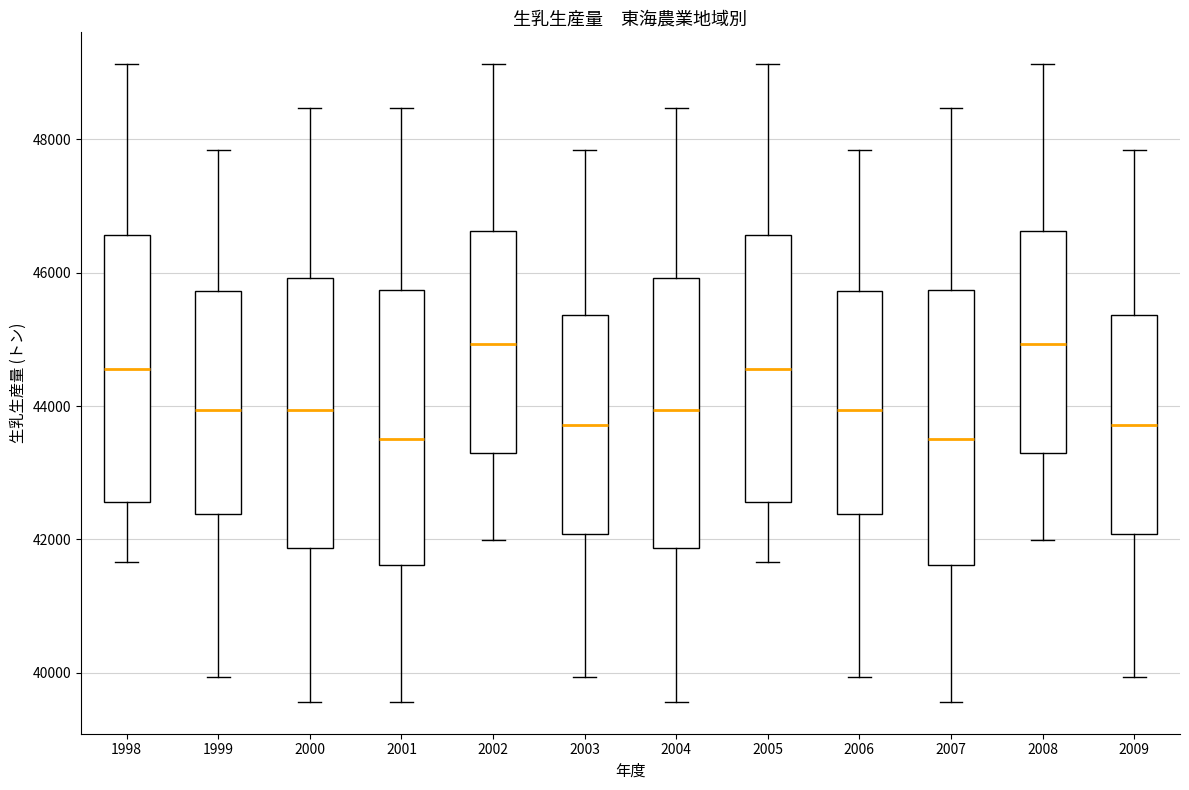

Reading left to right, read every box against the y-axis: the position of its median line, the range the box covers, and the ends of its whiskers. The values are not printed on the chart, so give them approximately, as read against the axis.

1998: median 44600, box 42600 to 46600, whiskers 41600 to 49200
1999: median 44000, box 42400 to 45800, whiskers 40000 to 47800
2000: median 44000, box 41800 to 46000, whiskers 39600 to 48400
2001: median 43600, box 41600 to 45800, whiskers 39600 to 48400
2002: median 45000, box 43200 to 46600, whiskers 42000 to 49200
2003: median 43800, box 42000 to 45400, whiskers 40000 to 47800
2004: median 44000, box 41800 to 46000, whiskers 39600 to 48400
2005: median 44600, box 42600 to 46600, whiskers 41600 to 49200
2006: median 44000, box 42400 to 45800, whiskers 40000 to 47800
2007: median 43600, box 41600 to 45800, whiskers 39600 to 48400
2008: median 45000, box 43200 to 46600, whiskers 42000 to 49200
2009: median 43800, box 42000 to 45400, whiskers 40000 to 47800